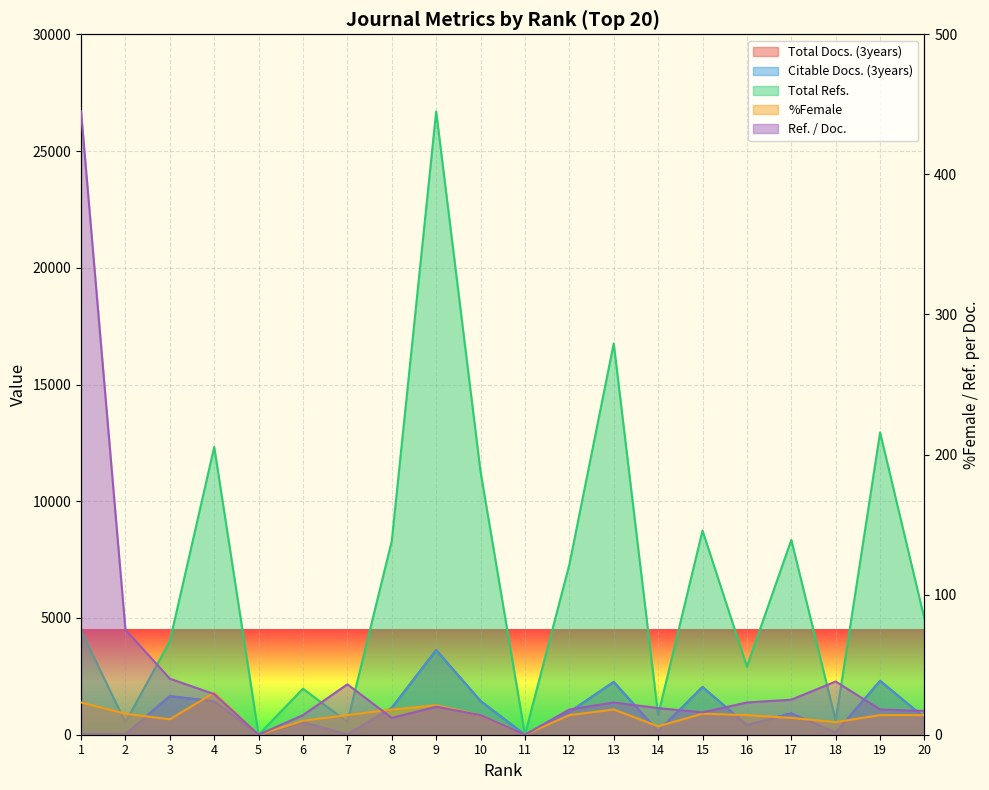

What is the average value of the Total Refs. series?

6674